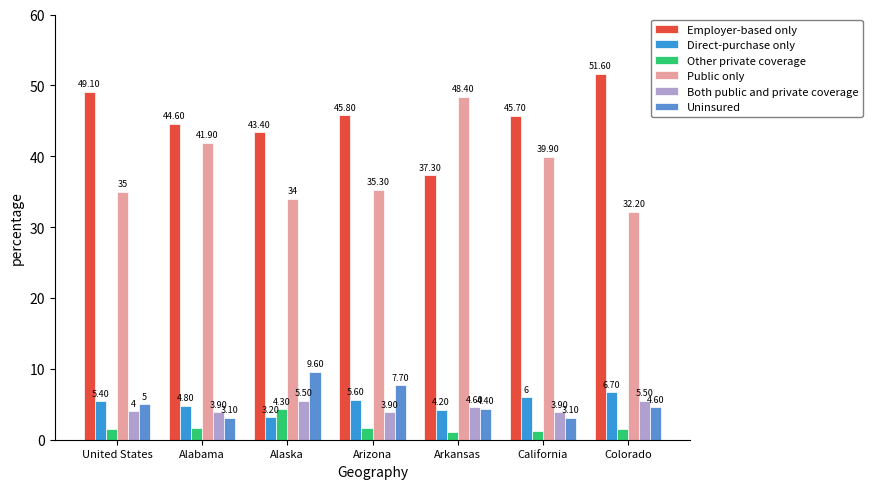

Is it true that Uninsured equals 7.3 at Colorado?

False